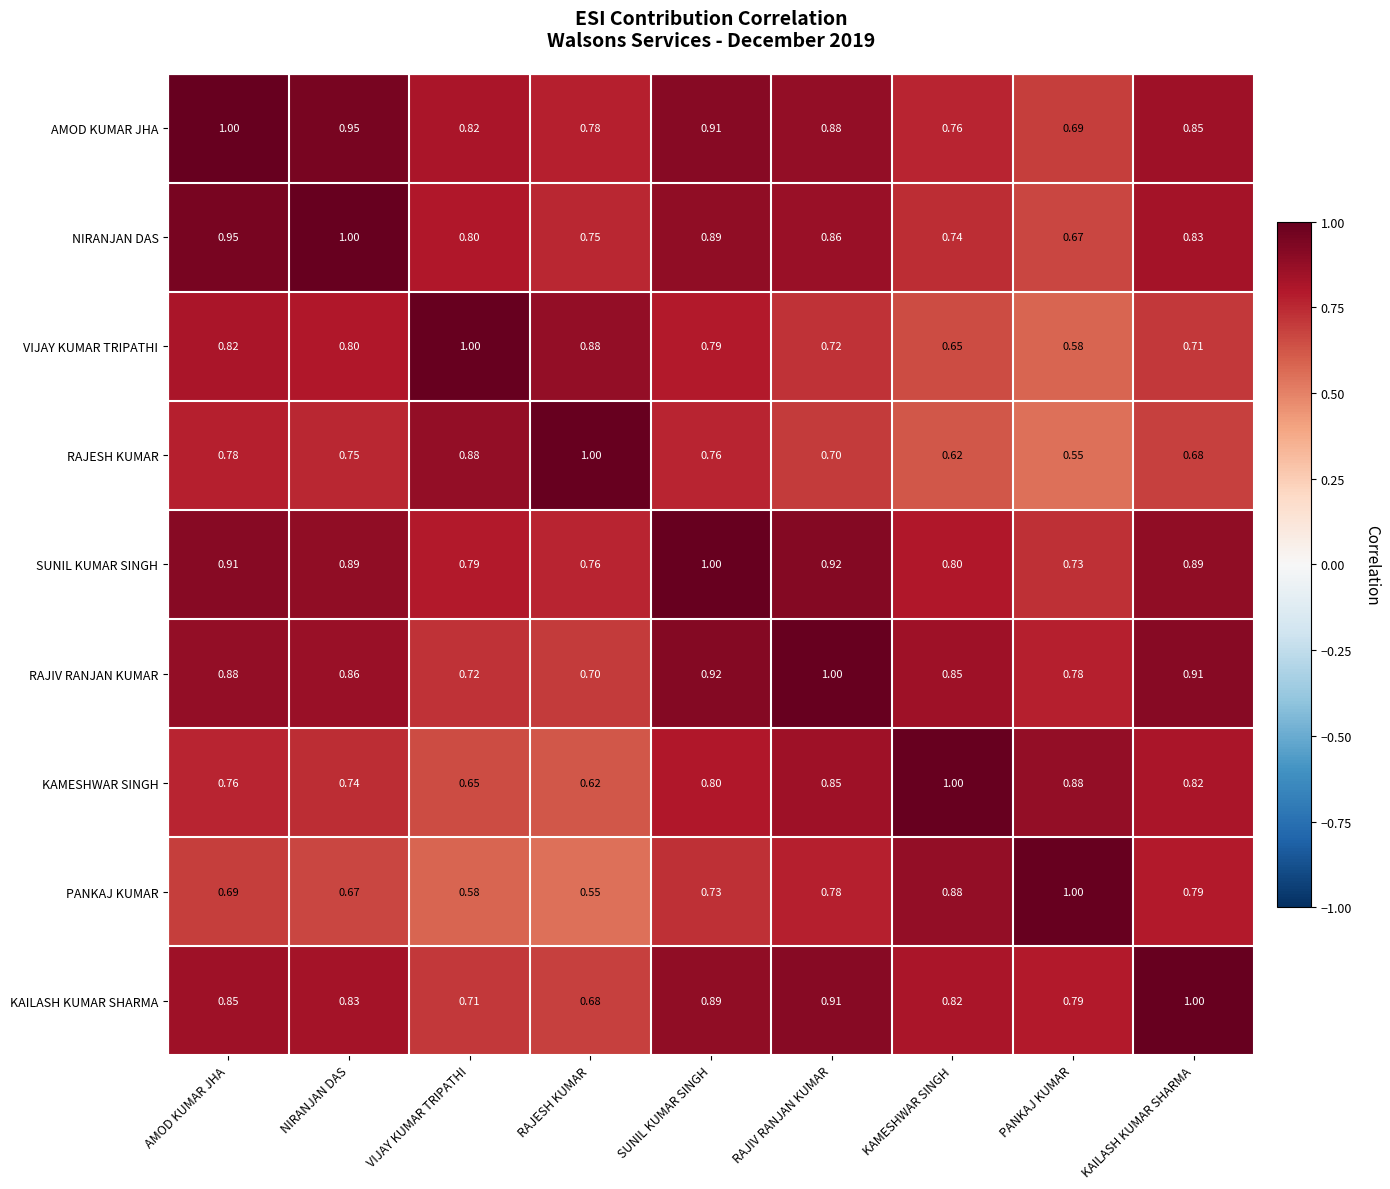

At which label is AMOD KUMAR JHA closest to 0?

PANKAJ KUMAR